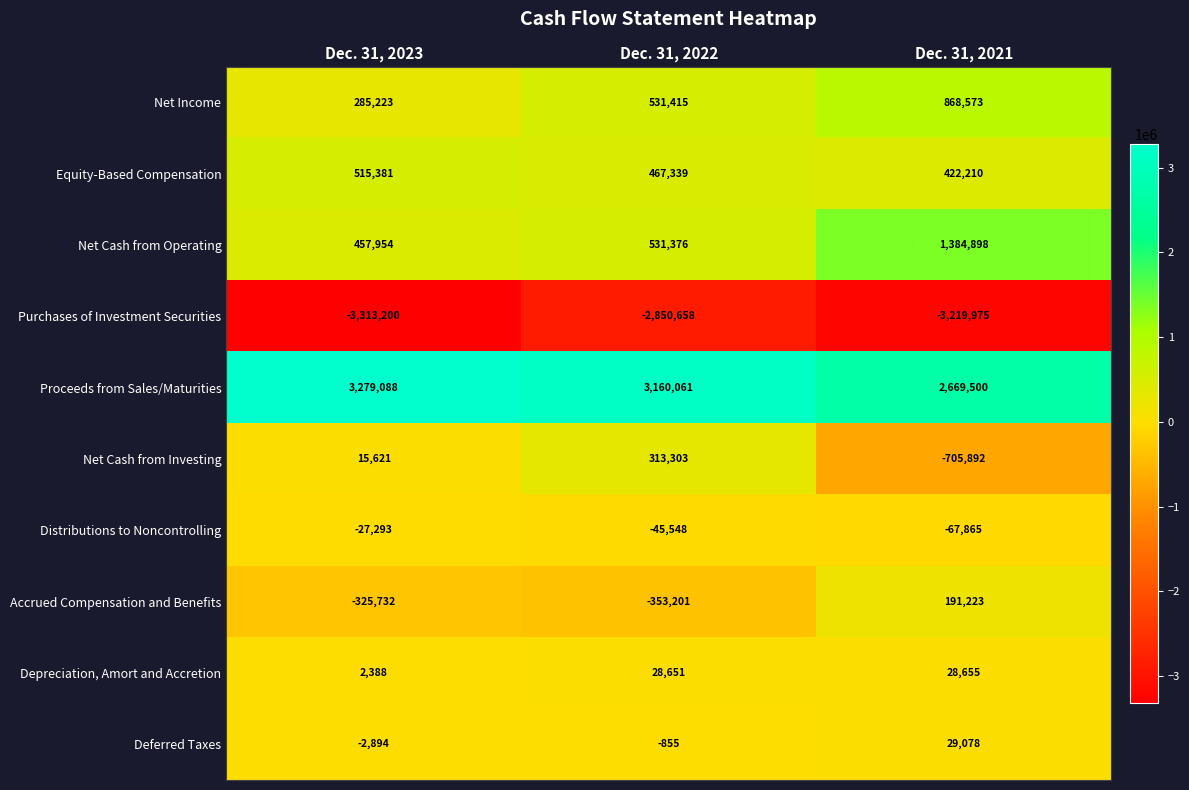

Count the number of data series in this chart.

10